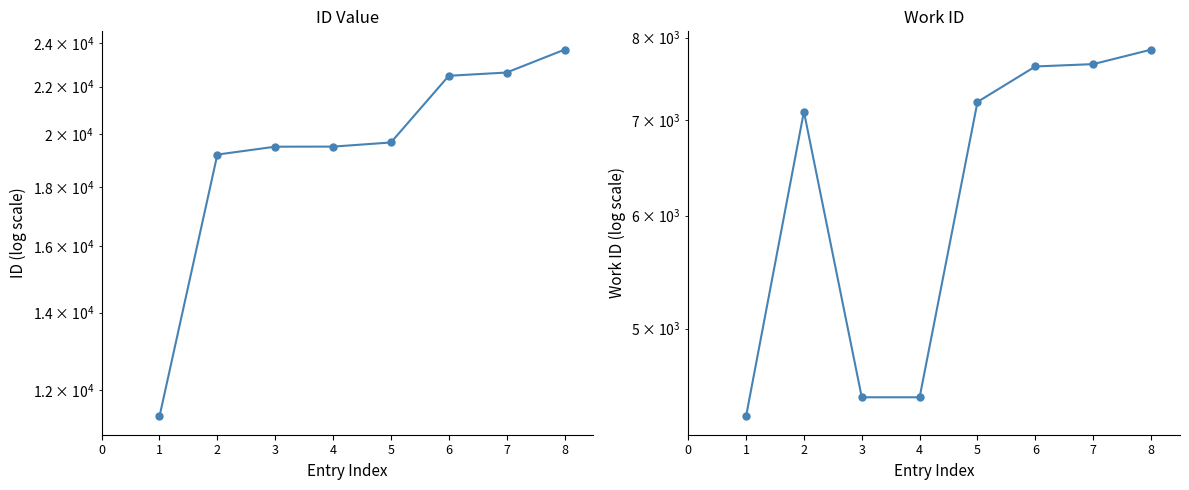

What is the sum of all id values?

158058